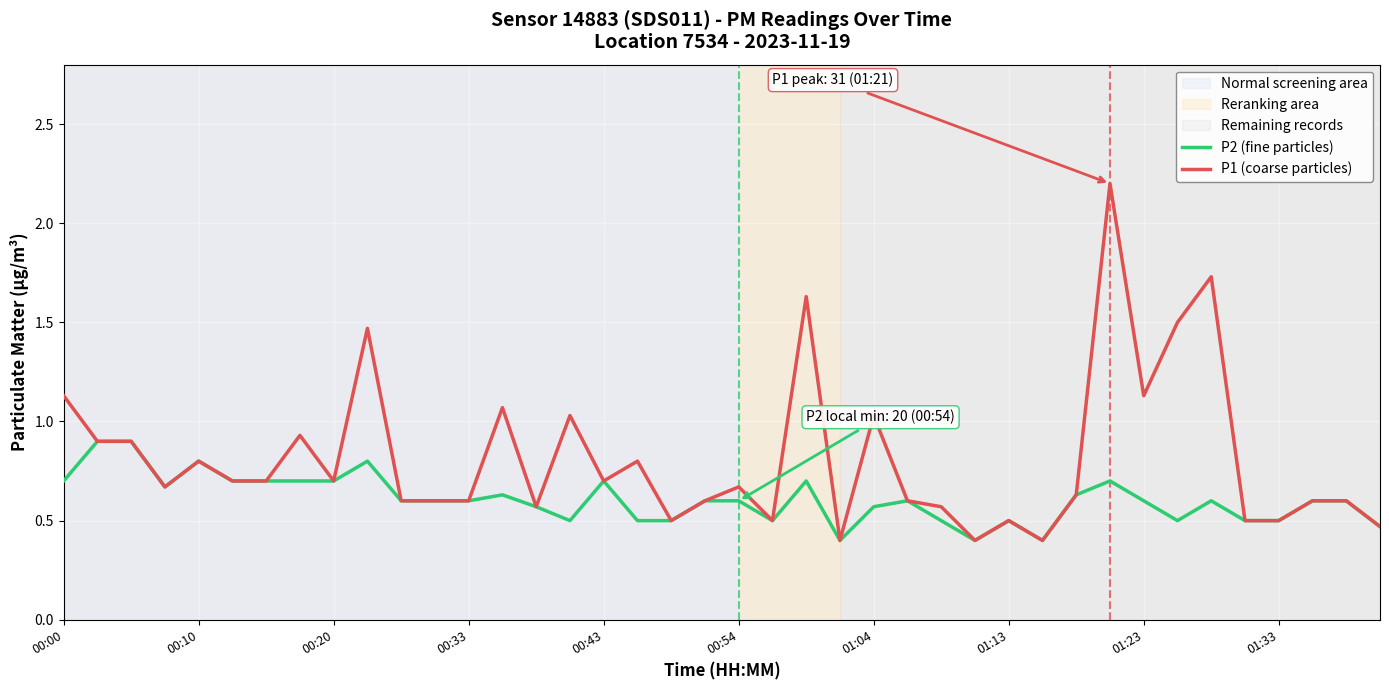

List the series in order of their overall mean, highest first.

P1 (coarse particles), P2 (fine particles)